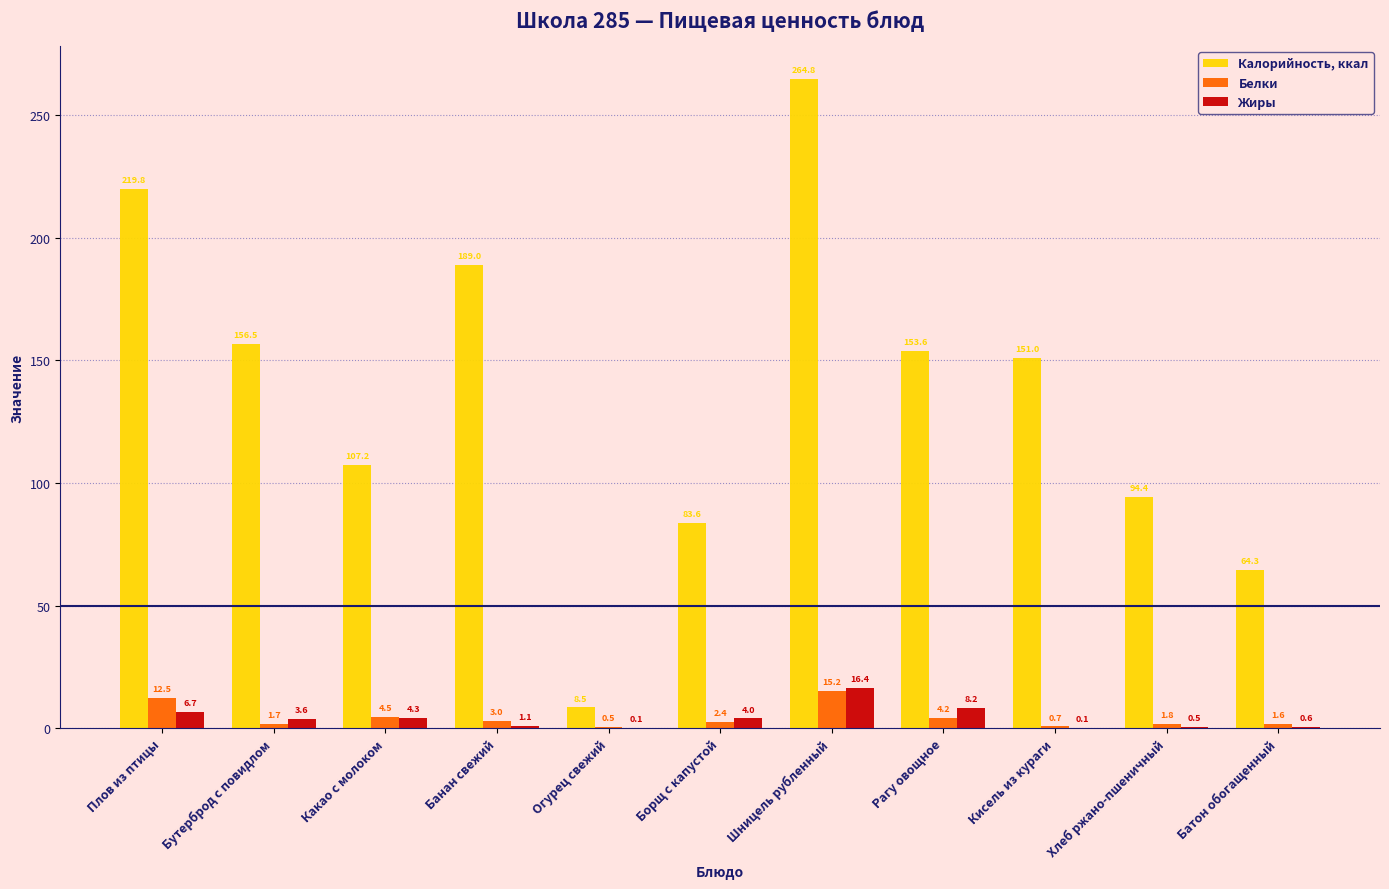

What is the total value across all series at Кисель из кураги?

151.8